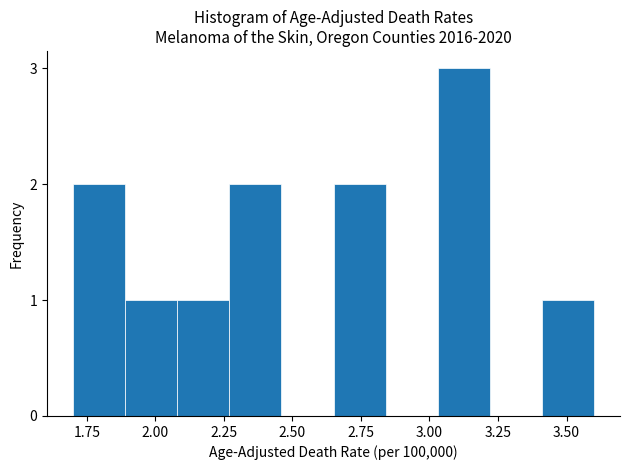

Read against the x-axis, roughly where is the centre of the tallest bar?

3.15